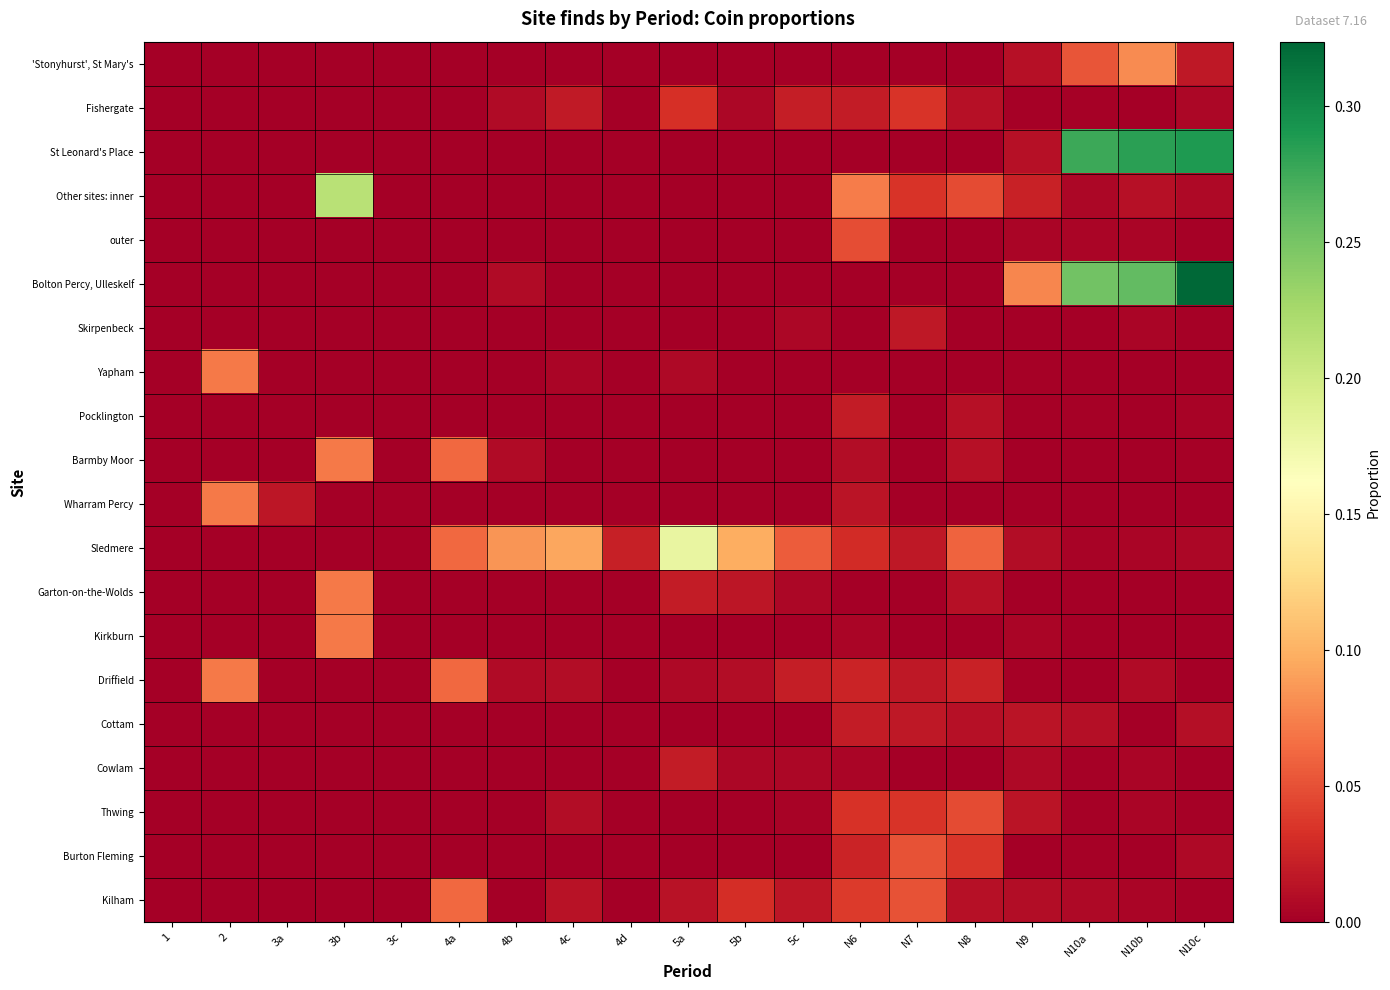

Reading left to right, extract all data points from this chart.

'Stonyhurst', St Mary's: 1=0.0	2=0.0	3a=0.0	3b=0.0	3c=0.0	4a=0.0	4b=0.0	4c=0.0	4d=0.0	5a=0.0	5b=0.0	5c=0.0	N6=0.0	N7=0.0	N8=0.0	N9=0.0	N10a=0.1	N10b=0.1	N10c=0.0
Fishergate: 1=0.0	2=0.0	3a=0.0	3b=0.0	3c=0.0	4a=0.0	4b=0.0	4c=0.0	4d=0.0	5a=0.0	5b=0.0	5c=0.0	N6=0.0	N7=0.0	N8=0.0	N9=0.0	N10a=0.0	N10b=0.0	N10c=0.0
St Leonard's Place: 1=0.0	2=0.0	3a=0.0	3b=0.0	3c=0.0	4a=0.0	4b=0.0	4c=0.0	4d=0.0	5a=0.0	5b=0.0	5c=0.0	N6=0.0	N7=0.0	N8=0.0	N9=0.0	N10a=0.3	N10b=0.3	N10c=0.3
Other sites: inner: 1=0.0	2=0.0	3a=0.0	3b=0.2	3c=0.0	4a=0.0	4b=0.0	4c=0.0	4d=0.0	5a=0.0	5b=0.0	5c=0.0	N6=0.1	N7=0.0	N8=0.0	N9=0.0	N10a=0.0	N10b=0.0	N10c=0.0
outer: 1=0.0	2=0.0	3a=0.0	3b=0.0	3c=0.0	4a=0.0	4b=0.0	4c=0.0	4d=0.0	5a=0.0	5b=0.0	5c=0.0	N6=0.0	N7=0.0	N8=0.0	N9=0.0	N10a=0.0	N10b=0.0	N10c=0.0
Bolton Percy, Ulleskelf: 1=0.0	2=0.0	3a=0.0	3b=0.0	3c=0.0	4a=0.0	4b=0.0	4c=0.0	4d=0.0	5a=0.0	5b=0.0	5c=0.0	N6=0.0	N7=0.0	N8=0.0	N9=0.1	N10a=0.3	N10b=0.3	N10c=0.3
Skirpenbeck: 1=0.0	2=0.0	3a=0.0	3b=0.0	3c=0.0	4a=0.0	4b=0.0	4c=0.0	4d=0.0	5a=0.0	5b=0.0	5c=0.0	N6=0.0	N7=0.0	N8=0.0	N9=0.0	N10a=0.0	N10b=0.0	N10c=0.0
Yapham: 1=0.0	2=0.1	3a=0.0	3b=0.0	3c=0.0	4a=0.0	4b=0.0	4c=0.0	4d=0.0	5a=0.0	5b=0.0	5c=0.0	N6=0.0	N7=0.0	N8=0.0	N9=0.0	N10a=0.0	N10b=0.0	N10c=0.0
Pocklington: 1=0.0	2=0.0	3a=0.0	3b=0.0	3c=0.0	4a=0.0	4b=0.0	4c=0.0	4d=0.0	5a=0.0	5b=0.0	5c=0.0	N6=0.0	N7=0.0	N8=0.0	N9=0.0	N10a=0.0	N10b=0.0	N10c=0.0
Barmby Moor: 1=0.0	2=0.0	3a=0.0	3b=0.1	3c=0.0	4a=0.1	4b=0.0	4c=0.0	4d=0.0	5a=0.0	5b=0.0	5c=0.0	N6=0.0	N7=0.0	N8=0.0	N9=0.0	N10a=0.0	N10b=0.0	N10c=0.0
Wharram Percy: 1=0.0	2=0.1	3a=0.0	3b=0.0	3c=0.0	4a=0.0	4b=0.0	4c=0.0	4d=0.0	5a=0.0	5b=0.0	5c=0.0	N6=0.0	N7=0.0	N8=0.0	N9=0.0	N10a=0.0	N10b=0.0	N10c=0.0
Sledmere: 1=0.0	2=0.0	3a=0.0	3b=0.0	3c=0.0	4a=0.1	4b=0.1	4c=0.1	4d=0.0	5a=0.2	5b=0.1	5c=0.1	N6=0.0	N7=0.0	N8=0.1	N9=0.0	N10a=0.0	N10b=0.0	N10c=0.0
Garton-on-the-Wolds: 1=0.0	2=0.0	3a=0.0	3b=0.1	3c=0.0	4a=0.0	4b=0.0	4c=0.0	4d=0.0	5a=0.0	5b=0.0	5c=0.0	N6=0.0	N7=0.0	N8=0.0	N9=0.0	N10a=0.0	N10b=0.0	N10c=0.0
Kirkburn: 1=0.0	2=0.0	3a=0.0	3b=0.1	3c=0.0	4a=0.0	4b=0.0	4c=0.0	4d=0.0	5a=0.0	5b=0.0	5c=0.0	N6=0.0	N7=0.0	N8=0.0	N9=0.0	N10a=0.0	N10b=0.0	N10c=0.0
Driffield: 1=0.0	2=0.1	3a=0.0	3b=0.0	3c=0.0	4a=0.1	4b=0.0	4c=0.0	4d=0.0	5a=0.0	5b=0.0	5c=0.0	N6=0.0	N7=0.0	N8=0.0	N9=0.0	N10a=0.0	N10b=0.0	N10c=0.0
Cottam: 1=0.0	2=0.0	3a=0.0	3b=0.0	3c=0.0	4a=0.0	4b=0.0	4c=0.0	4d=0.0	5a=0.0	5b=0.0	5c=0.0	N6=0.0	N7=0.0	N8=0.0	N9=0.0	N10a=0.0	N10b=0.0	N10c=0.0
Cowlam: 1=0.0	2=0.0	3a=0.0	3b=0.0	3c=0.0	4a=0.0	4b=0.0	4c=0.0	4d=0.0	5a=0.0	5b=0.0	5c=0.0	N6=0.0	N7=0.0	N8=0.0	N9=0.0	N10a=0.0	N10b=0.0	N10c=0.0
Thwing: 1=0.0	2=0.0	3a=0.0	3b=0.0	3c=0.0	4a=0.0	4b=0.0	4c=0.0	4d=0.0	5a=0.0	5b=0.0	5c=0.0	N6=0.0	N7=0.0	N8=0.0	N9=0.0	N10a=0.0	N10b=0.0	N10c=0.0
Burton Fleming: 1=0.0	2=0.0	3a=0.0	3b=0.0	3c=0.0	4a=0.0	4b=0.0	4c=0.0	4d=0.0	5a=0.0	5b=0.0	5c=0.0	N6=0.0	N7=0.1	N8=0.0	N9=0.0	N10a=0.0	N10b=0.0	N10c=0.0
Kilham: 1=0.0	2=0.0	3a=0.0	3b=0.0	3c=0.0	4a=0.1	4b=0.0	4c=0.0	4d=0.0	5a=0.0	5b=0.0	5c=0.0	N6=0.0	N7=0.1	N8=0.0	N9=0.0	N10a=0.0	N10b=0.0	N10c=0.0